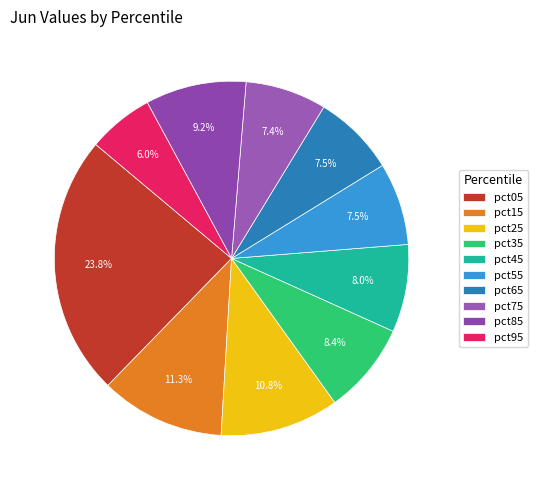

Count the number of slices in the pie.

10